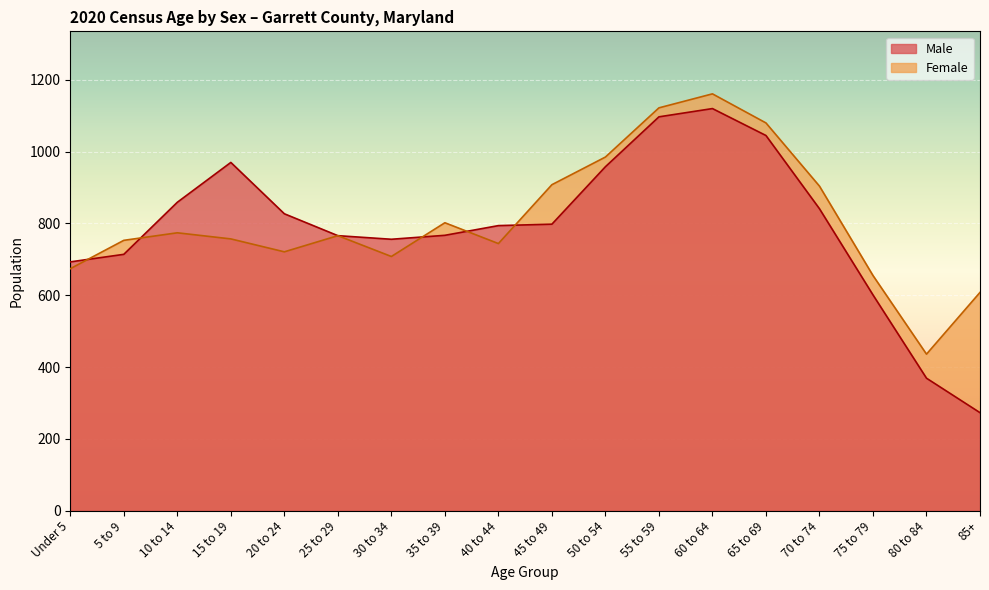

How many intersections are there between Male and Female?

5